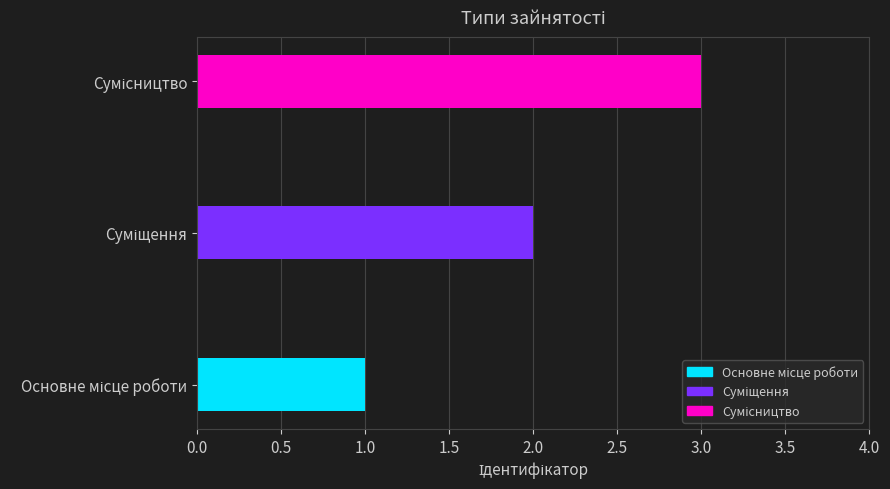

What is the maximum value shown in the chart?

3